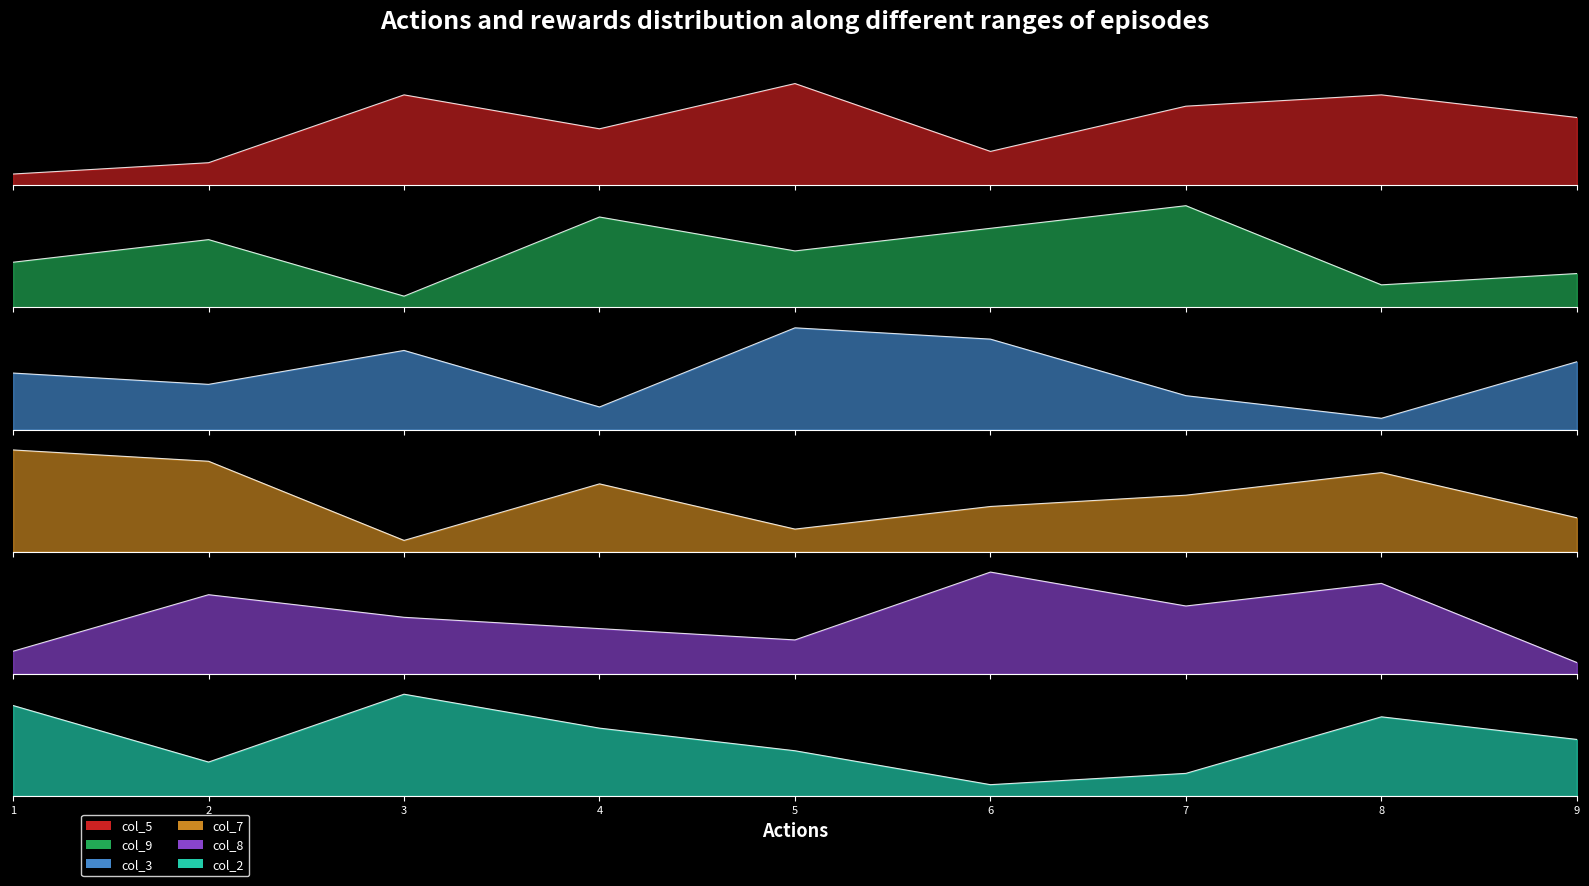

What is the average value of the col_5 series?

5